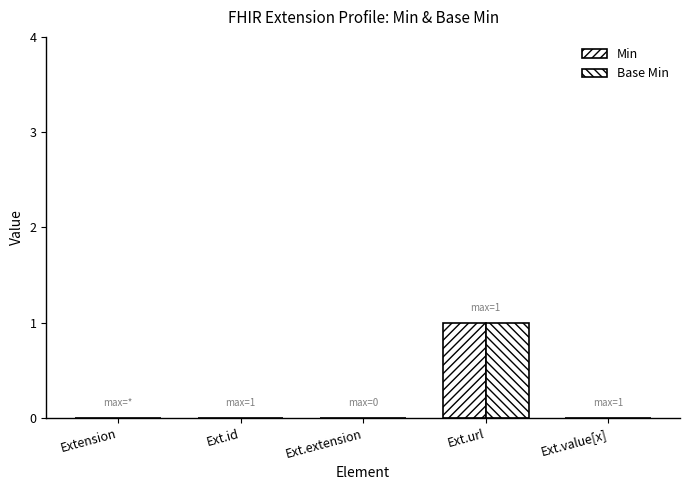

Count the number of categories in the chart.

5